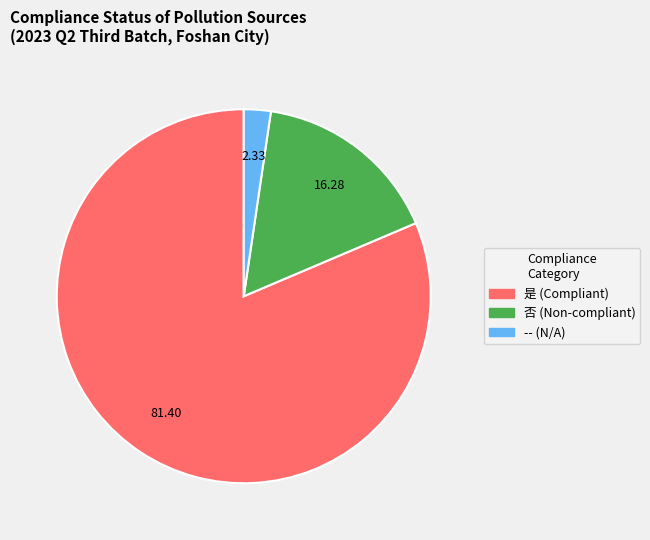

How many segments does this pie chart have?

3